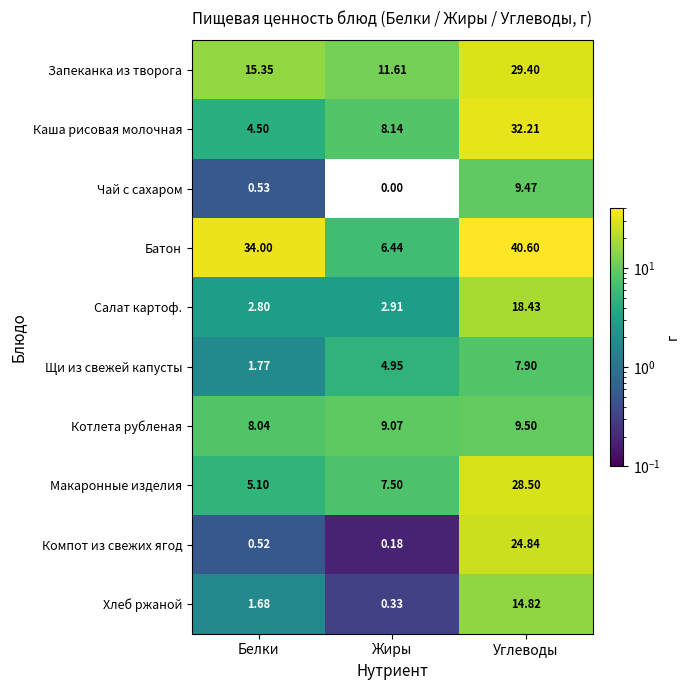

At Углеводы, list the series in order from smallest to largest.

Щи из свежей капусты, Чай с сахаром, Котлета рубленая, Хлеб ржаной, Салат картоф., Компот из свежих ягод, Макаронные изделия, Запеканка из творога, Каша рисовая молочная, Батон